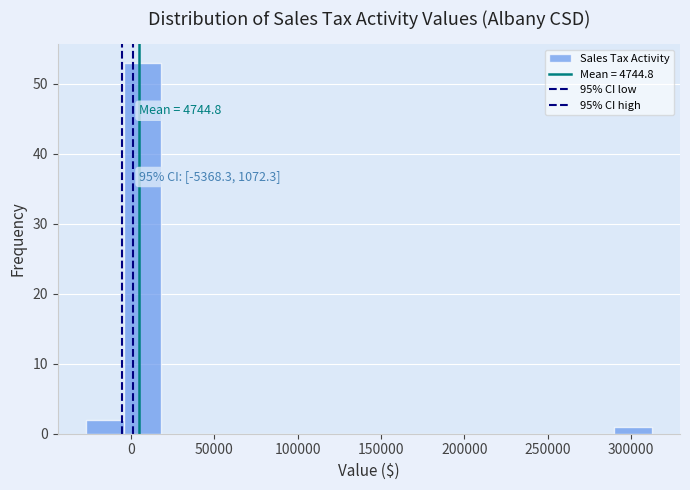

Over which range of the x-axis is the bar tallest?

-5000 to 20000